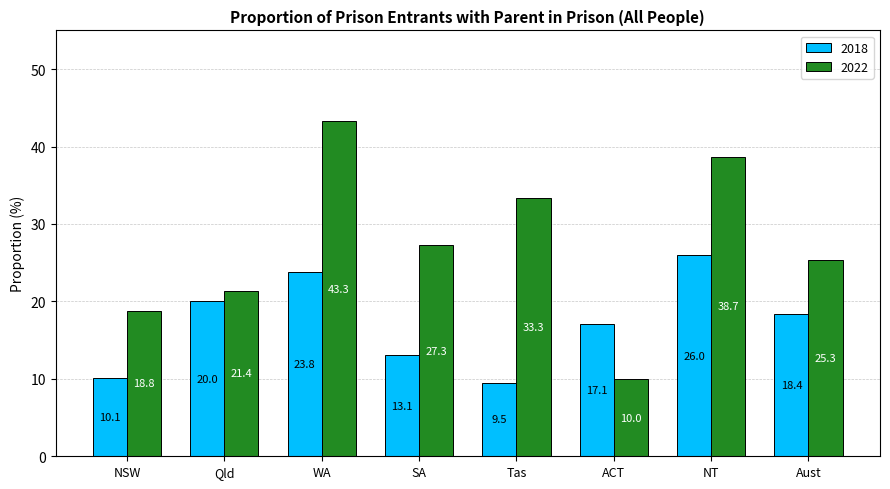

What is the label of the 8th bar from the right?

NSW